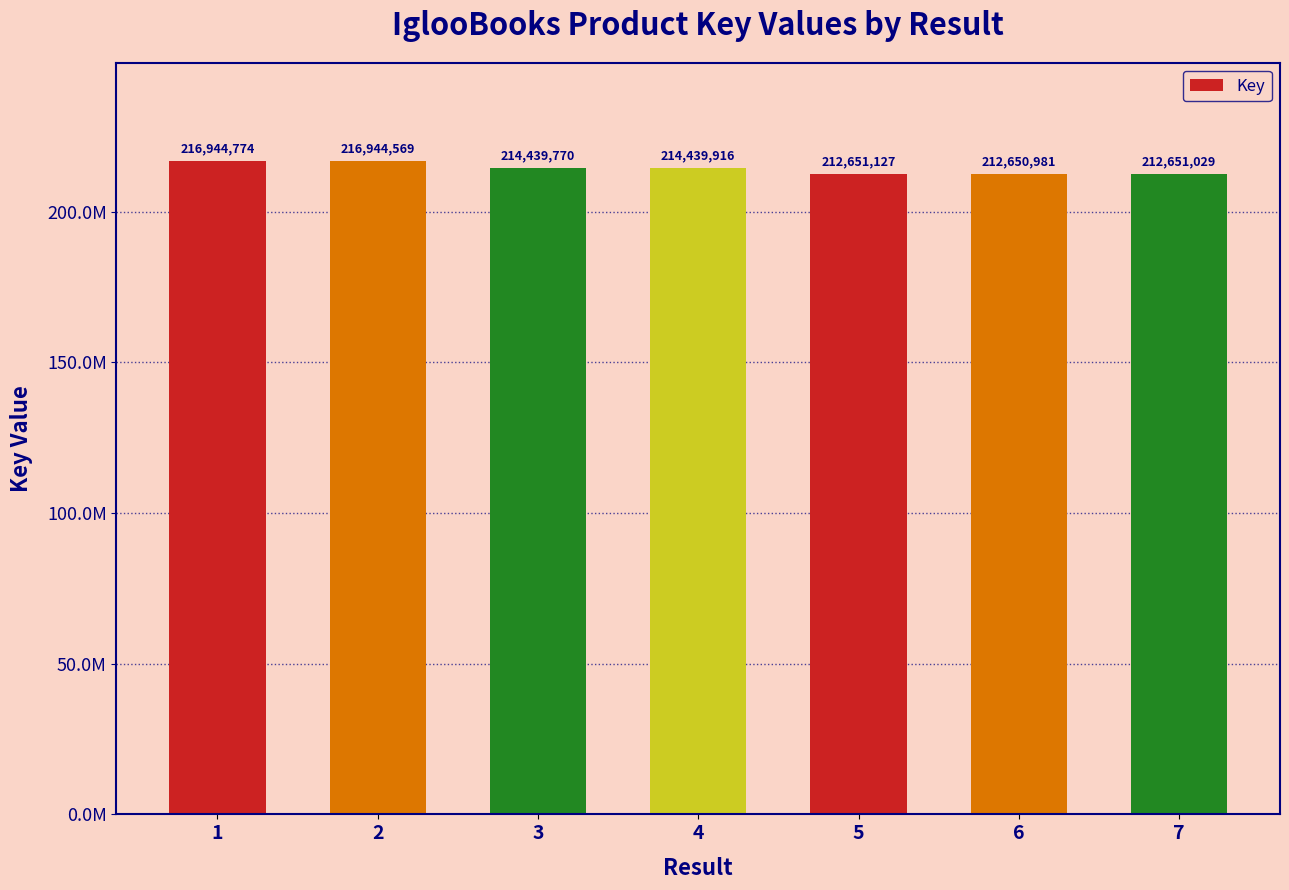

Where does the data first go above 214439770?

1